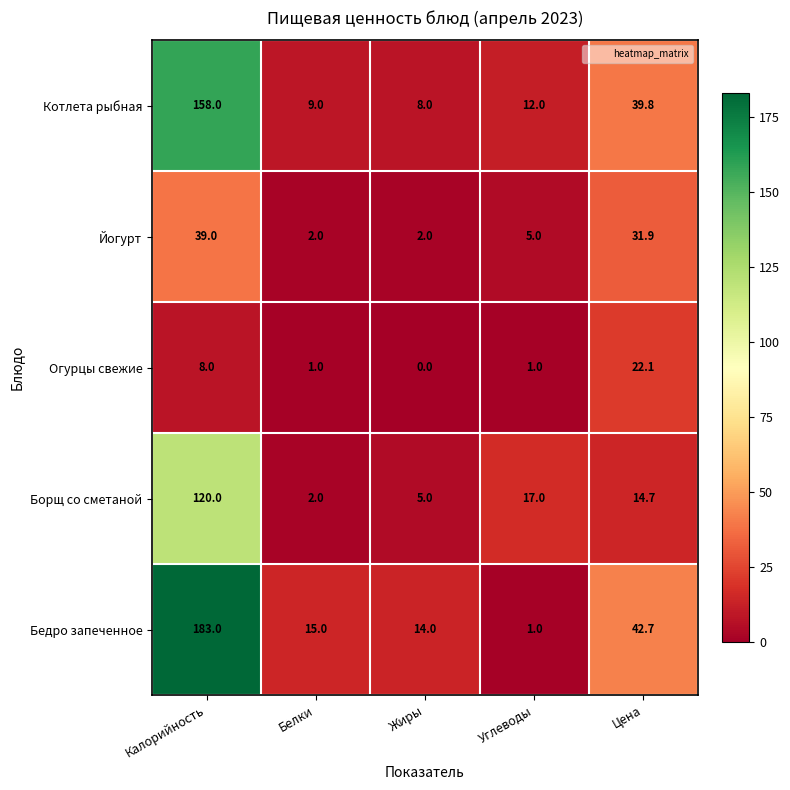

The value of Котлета рыбная at Углеводы is 20.9. True or false?

False